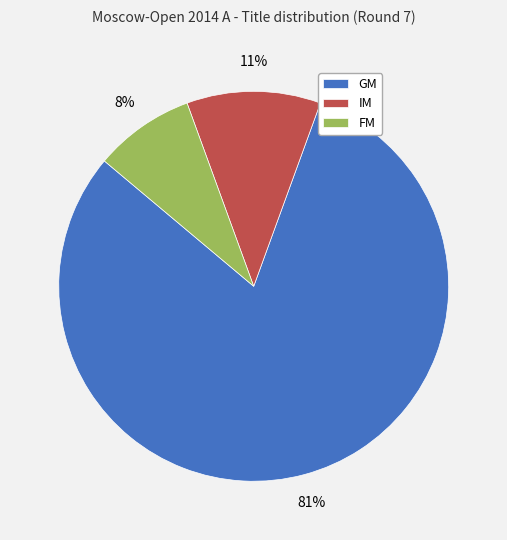

Which has a higher value, FM or GM?

GM